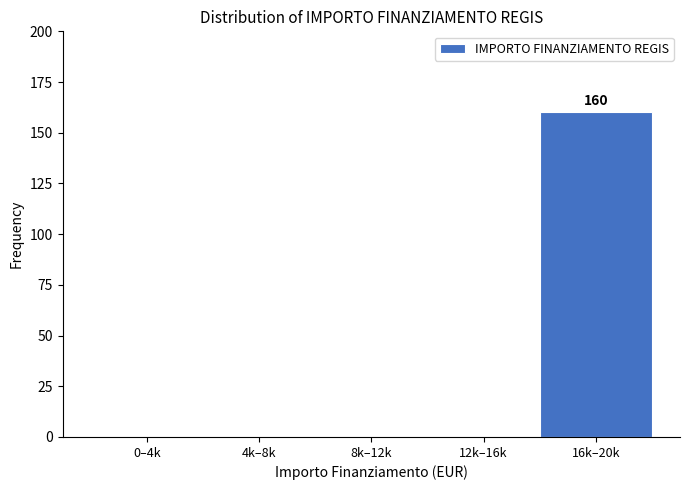

Reading left to right, what are all the values shown in this chart?

0–4k=0	4k–8k=0	8k–12k=0	12k–16k=0	16k–20k=160